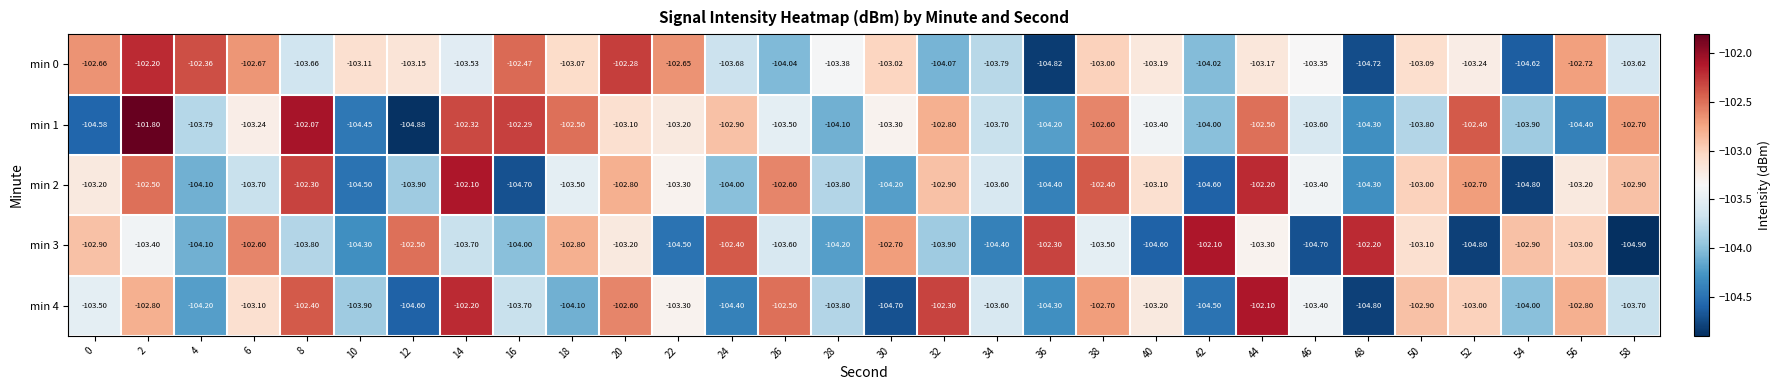

At how many categories does at least one series exceed -103?

25